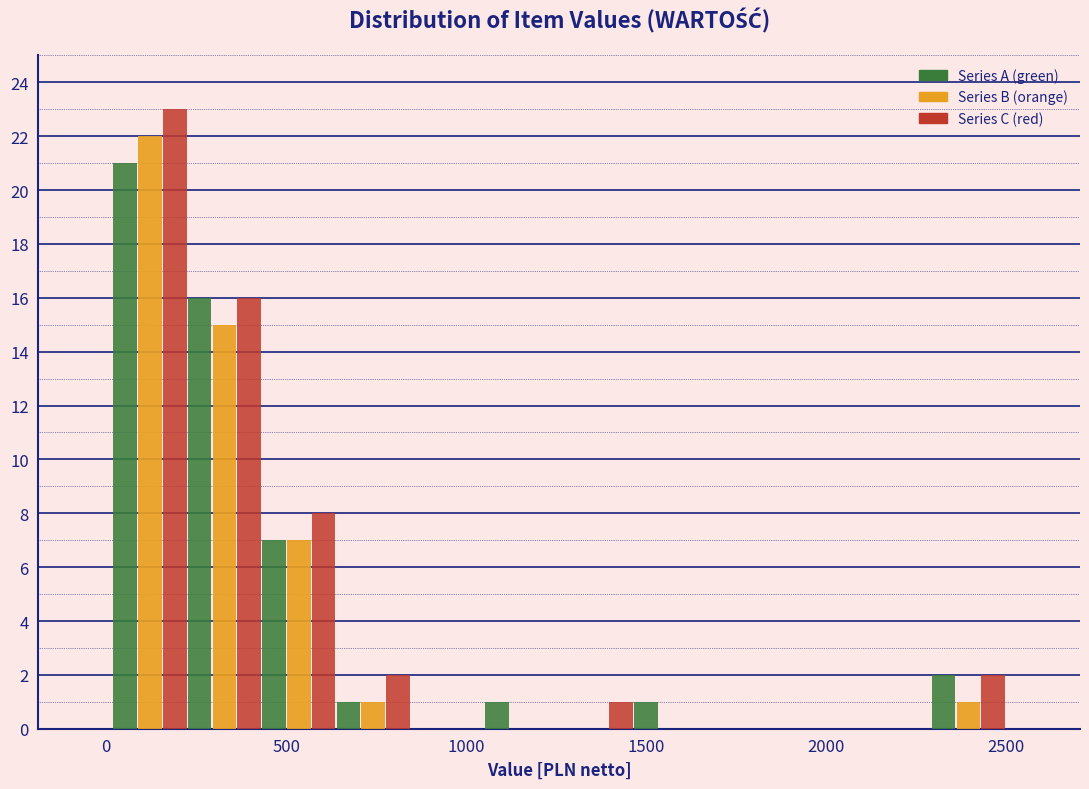

In the Series C (red) series, which range on the x-axis has the tallest bar?

0 to 250